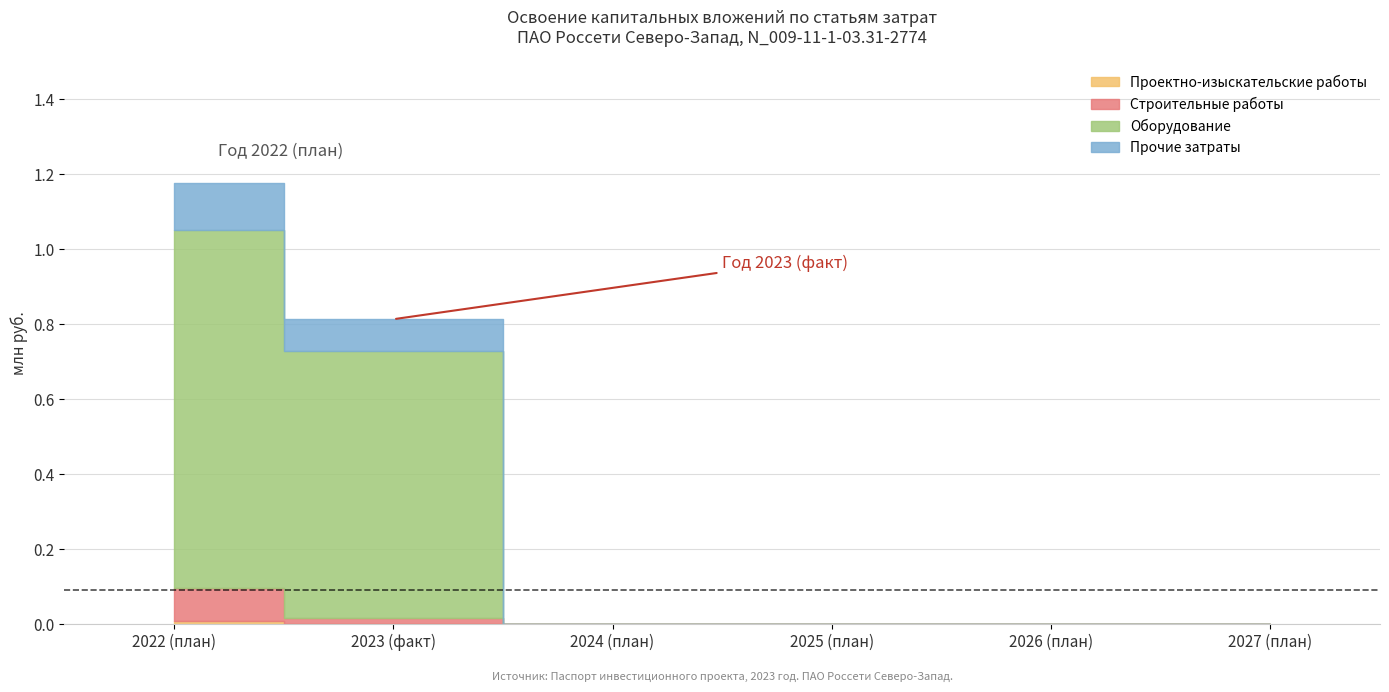

Reading left to right, what are all the values shown in this chart?

Проектно-изыскательские работы: 2022 (план)=0.0	2023 (факт)=0.0	2024 (план)=0.0	2025 (план)=0.0	2026 (план)=0.0	2027 (план)=0.0
Строительные работы: 2022 (план)=0.1	2023 (факт)=0.0	2024 (план)=0.0	2025 (план)=0.0	2026 (план)=0.0	2027 (план)=0.0
Оборудование: 2022 (план)=1.0	2023 (факт)=0.7	2024 (план)=0.0	2025 (план)=0.0	2026 (план)=0.0	2027 (план)=0.0
Прочие затраты: 2022 (план)=0.1	2023 (факт)=0.1	2024 (план)=0.0	2025 (план)=0.0	2026 (план)=0.0	2027 (план)=0.0